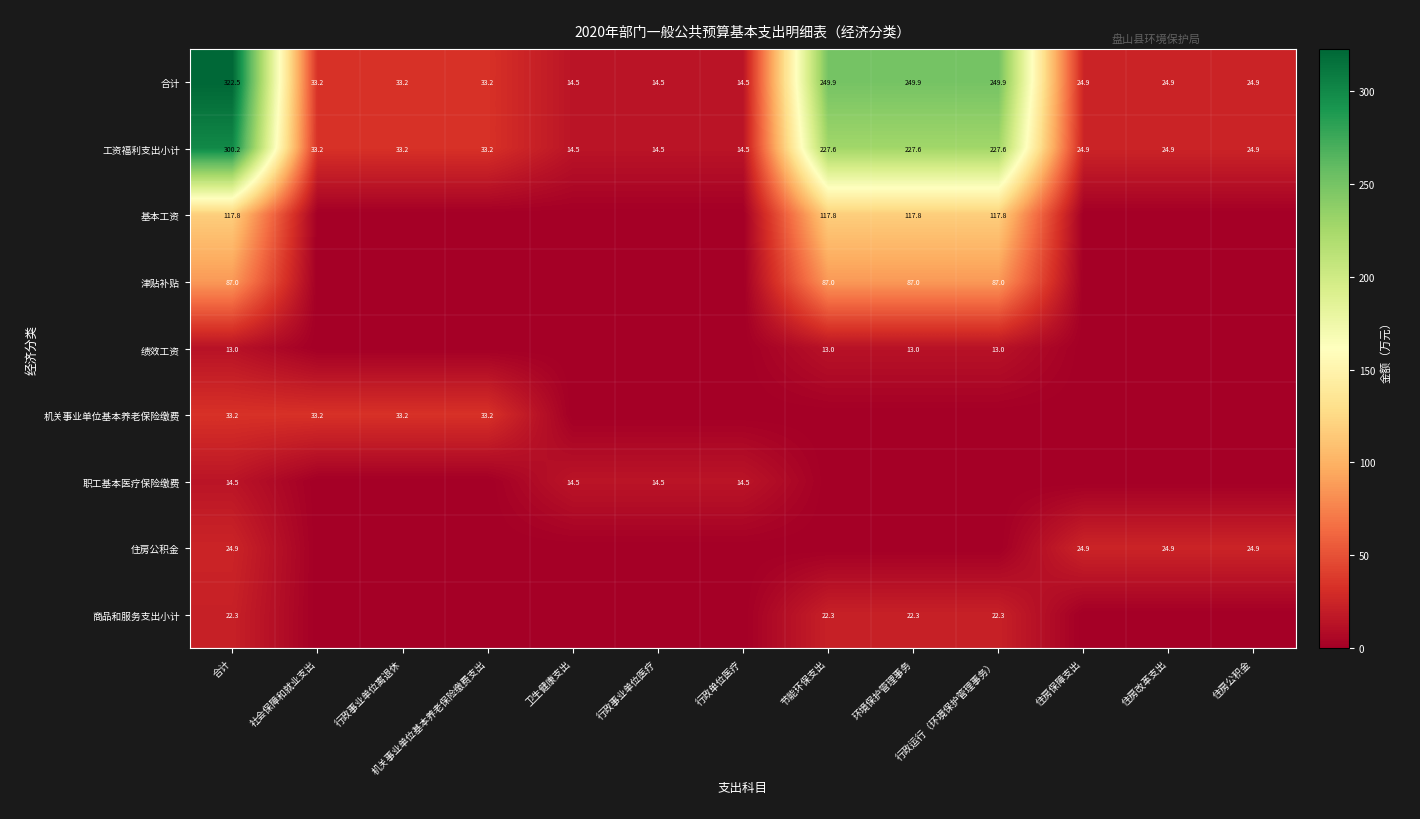

What is the difference between the maximum and second lowest values in the 机关事业单位基本养老保险缴费 series?

33.2